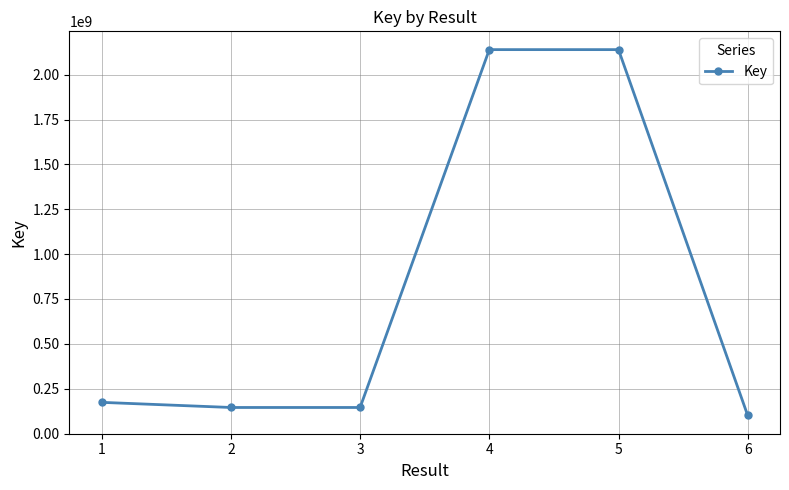

True or false: the data shows 145085659 at 3.

True